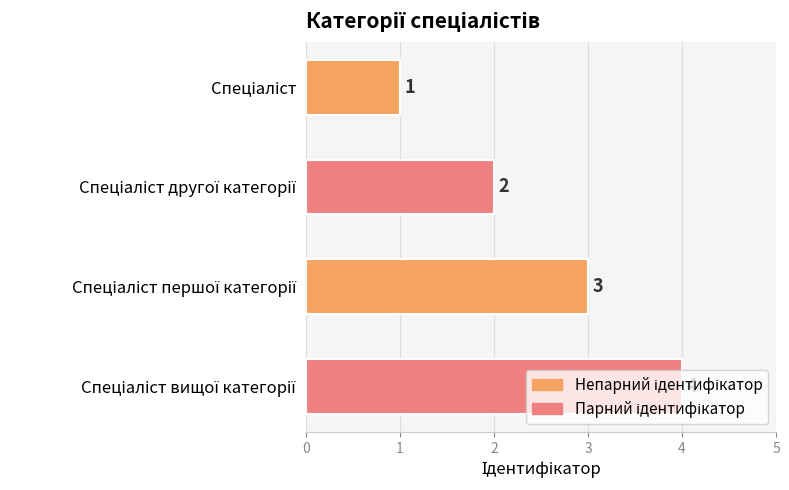

Does the chart contain any negative values?

No